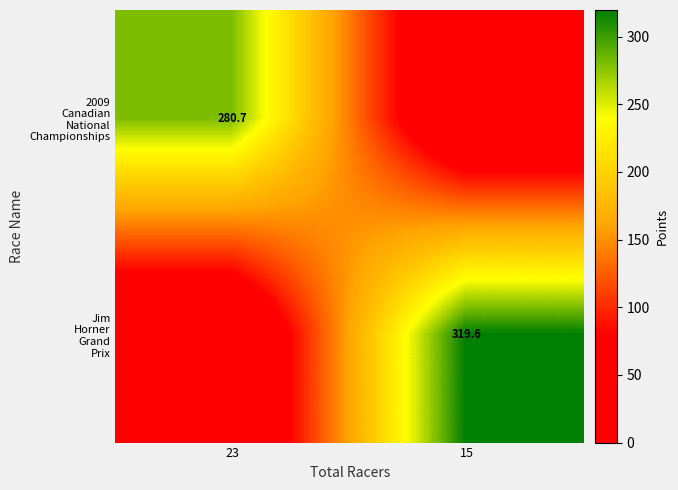

How many data points does each series have?

2